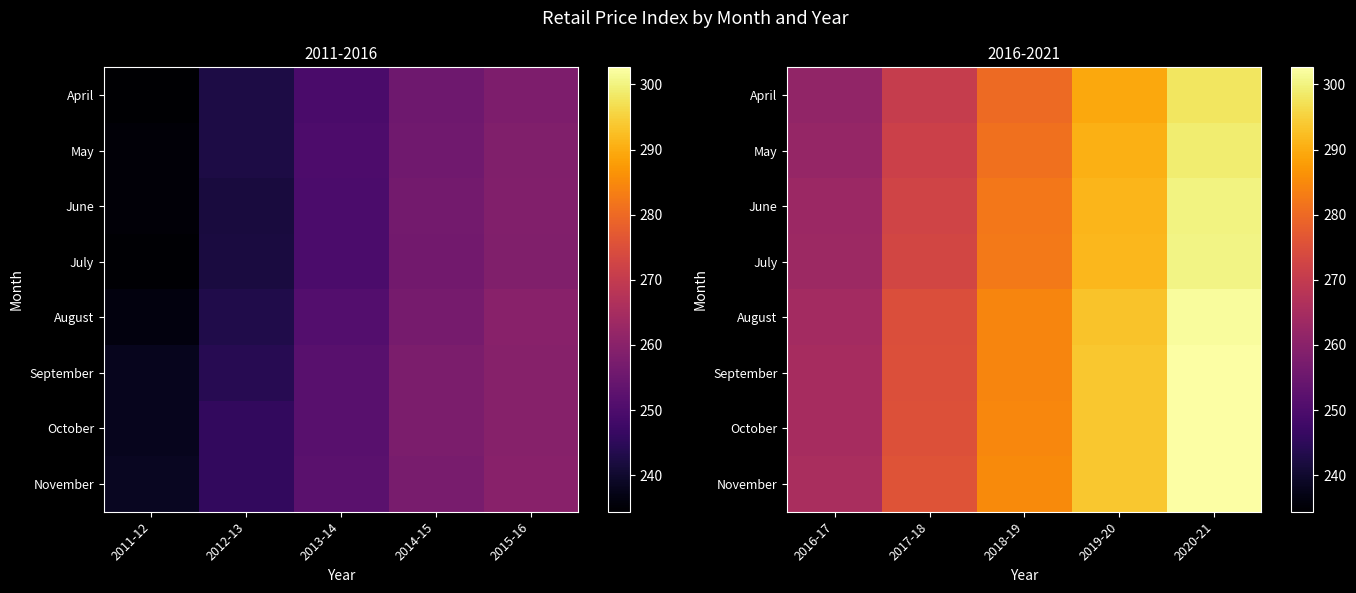

Which has a higher value, 2013-14 or 2014-15?

2014-15